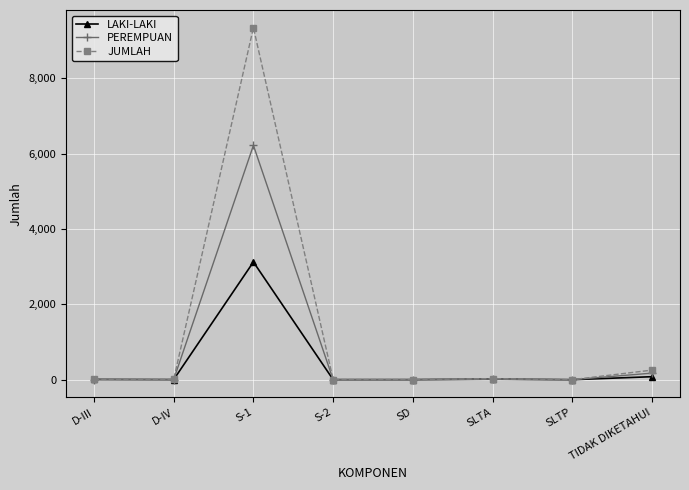

How many series are shown in this chart?

3